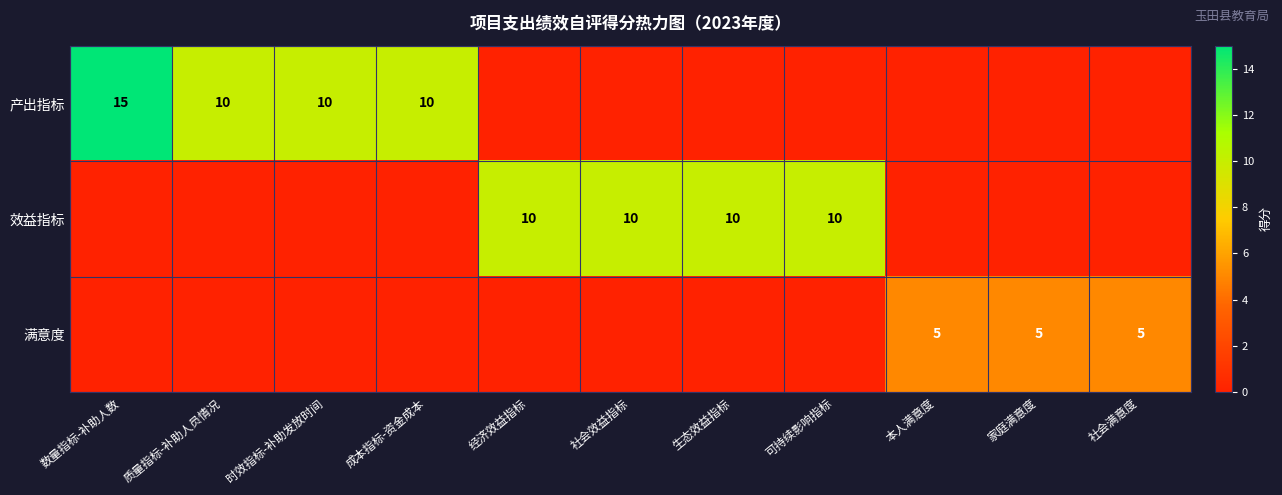

True or false: 满意度 has a value of 3 at 社会满意度.

False